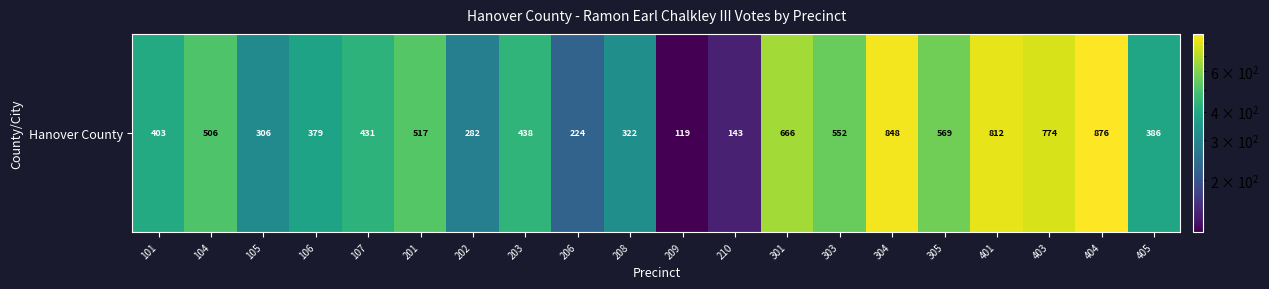

Reading left to right, list all the values displayed in this chart.

101=403	104=506	105=306	106=379	107=431	201=517	202=282	203=438	206=224	208=322	209=119	210=143	301=666	303=552	304=848	305=569	401=812	403=774	404=876	405=386